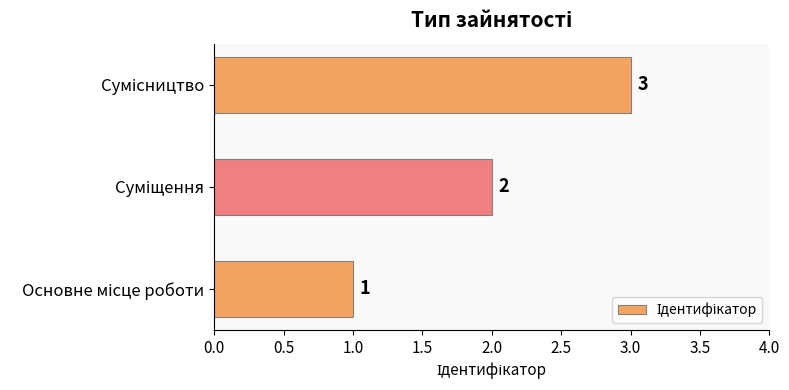

What is the sum of all values?

6